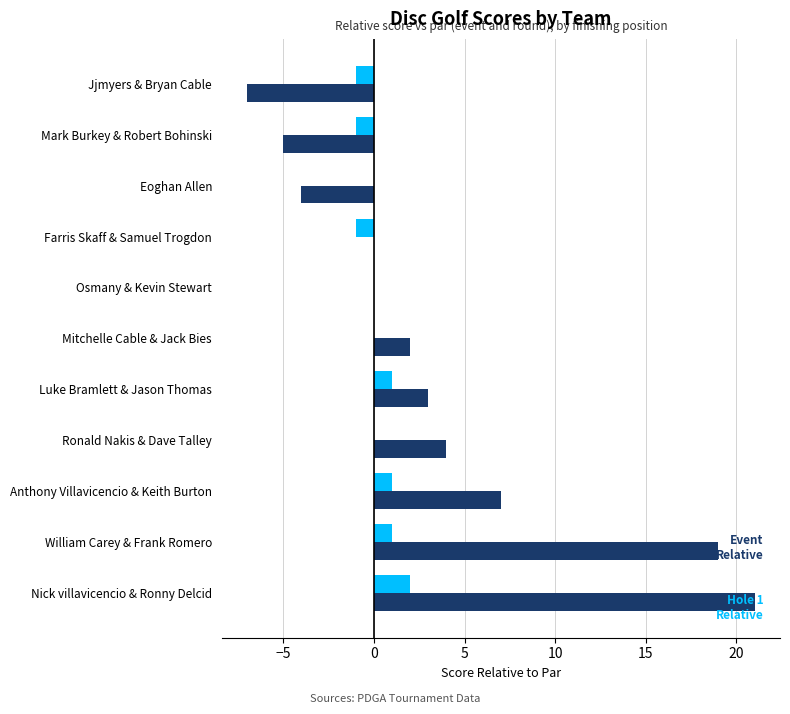

At which category is the sum across all series the highest?

Nick villavicencio & Ronny Delcid